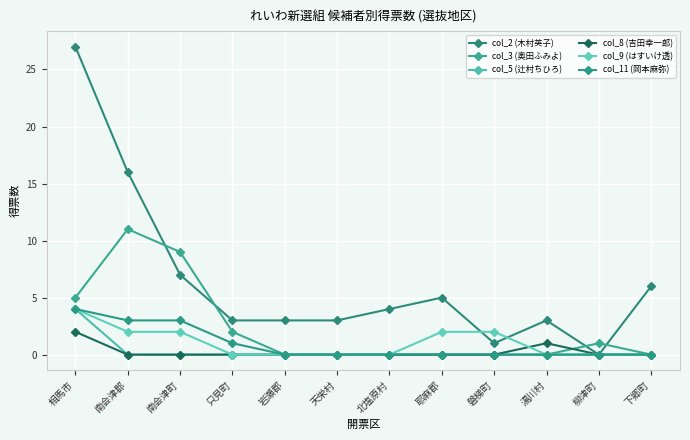

At how many categories does at least one series exceed 7?

3